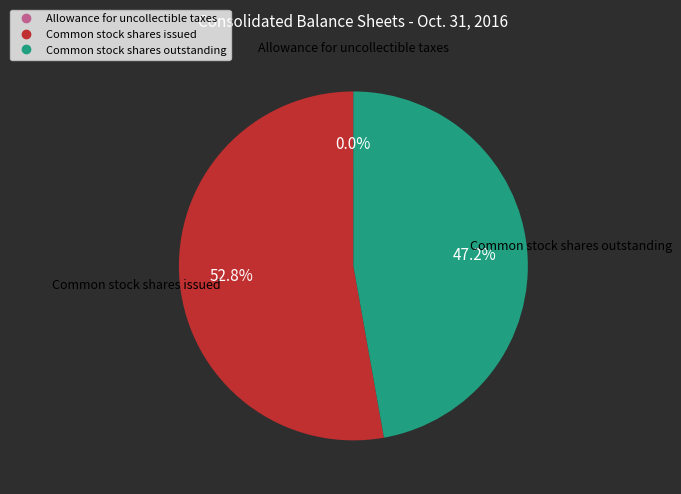

Does any single category account for the majority?

Yes